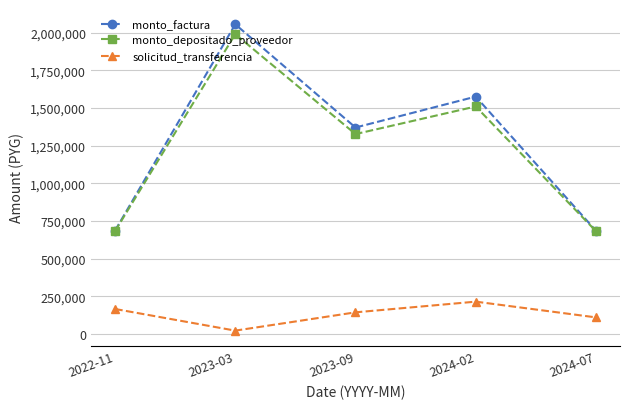

Which series has the largest range (max minus min)?

monto_factura